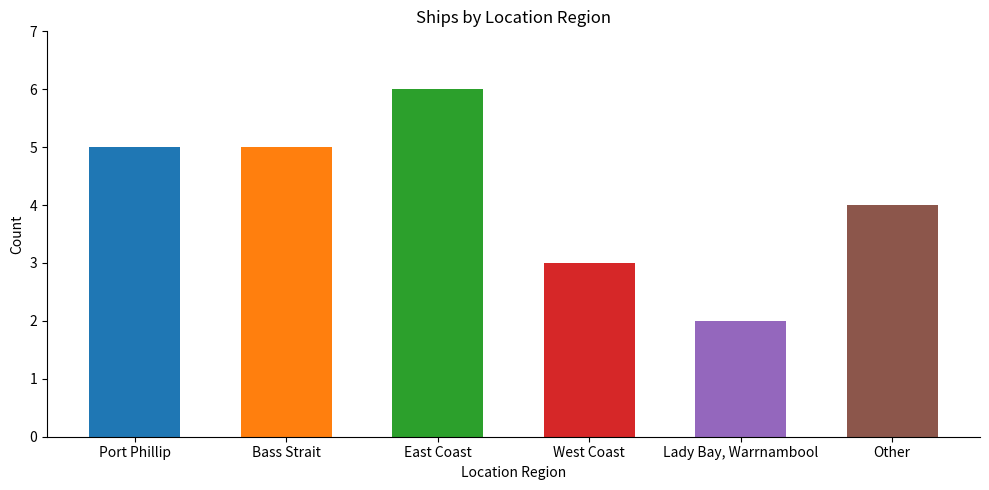

Reading right to left, transcribe all the data shown in this chart.

Other=4	Lady Bay, Warrnambool=2	West Coast=3	East Coast=6	Bass Strait=5	Port Phillip=5